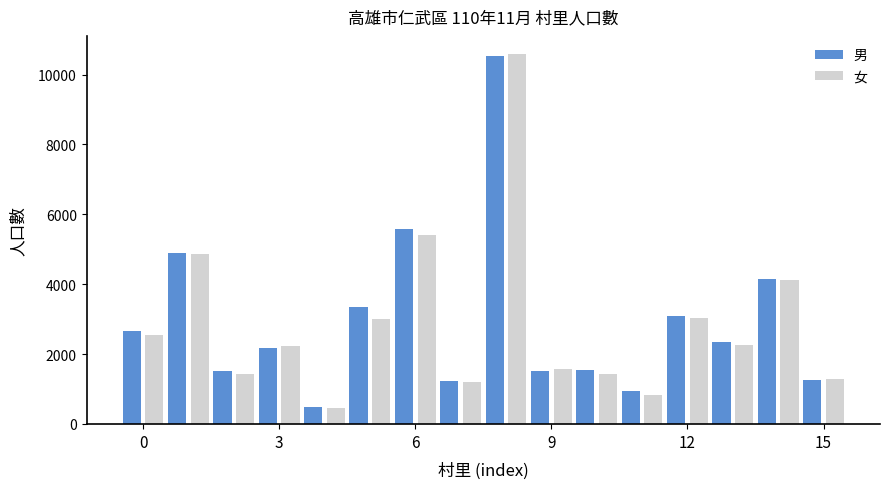

How many bars are there in total?

32